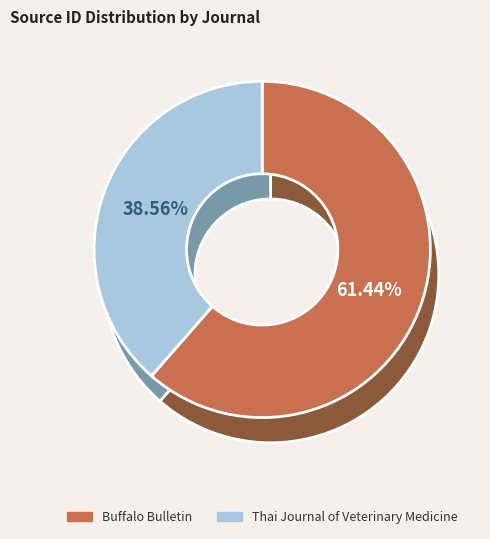

To the nearest percent, what is the combined percentage of Thai Journal of Veterinary Medicine and Buffalo Bulletin?

100%